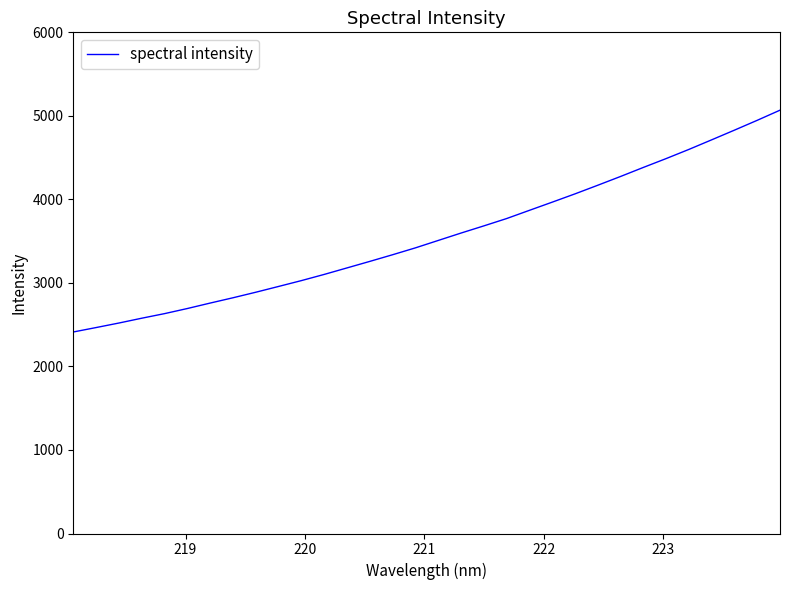

What is the difference between the maximum and second lowest values?

2602.4